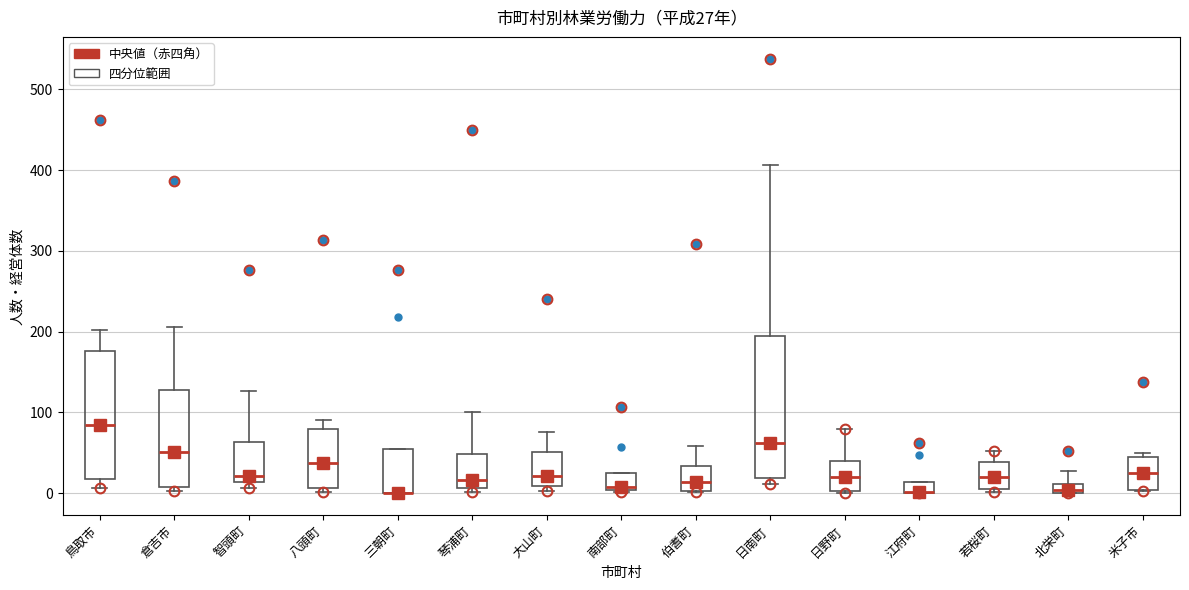

Which box is the tallest, from its lower edge to its upper edge?

日南町